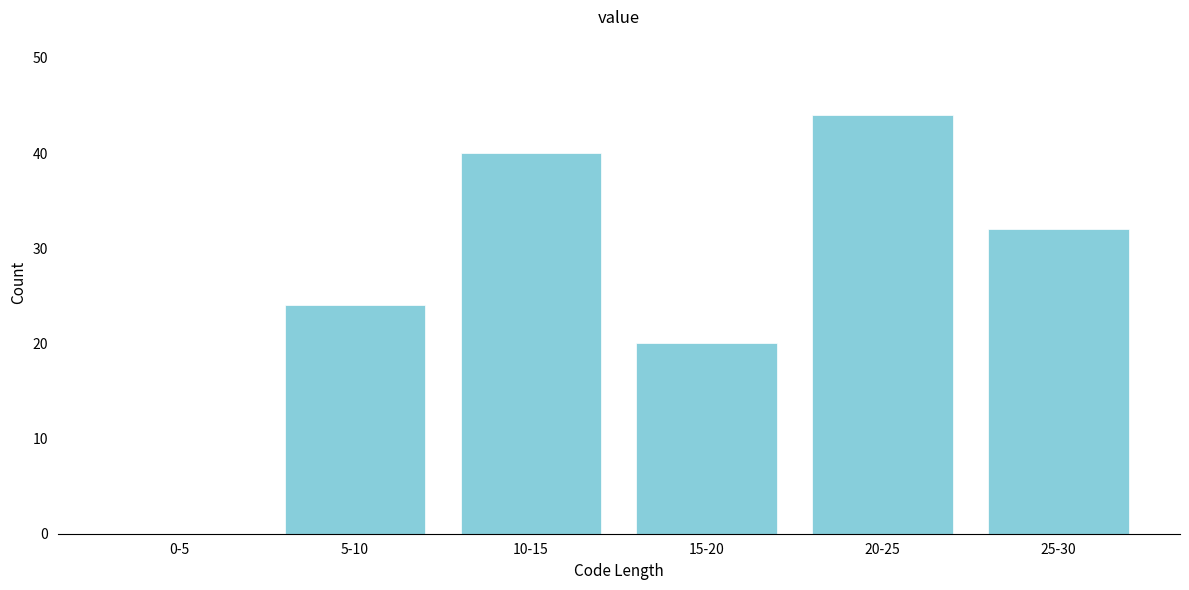

Reading left to right, extract all data points from this chart.

0-5=0	5-10=24	10-15=40	15-20=20	20-25=44	25-30=32